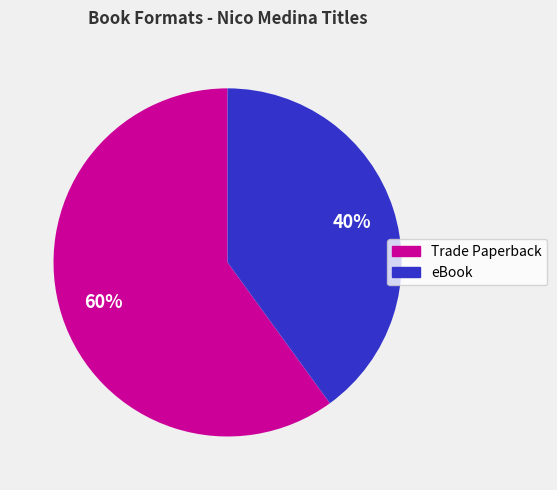

To the nearest percent, what is the average slice percentage?

50%